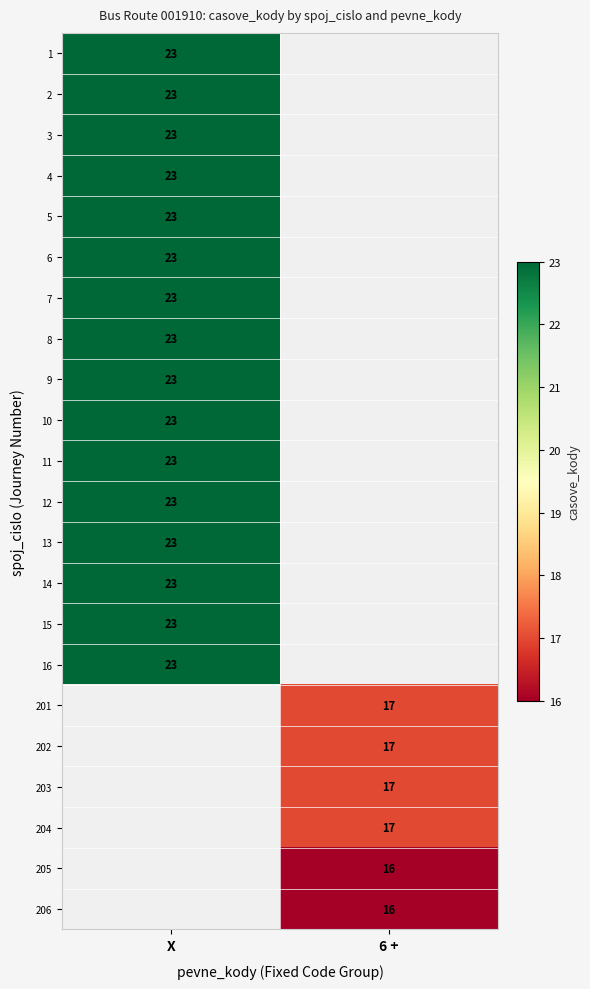

True or false: 7 has a value of 23 at X.

True